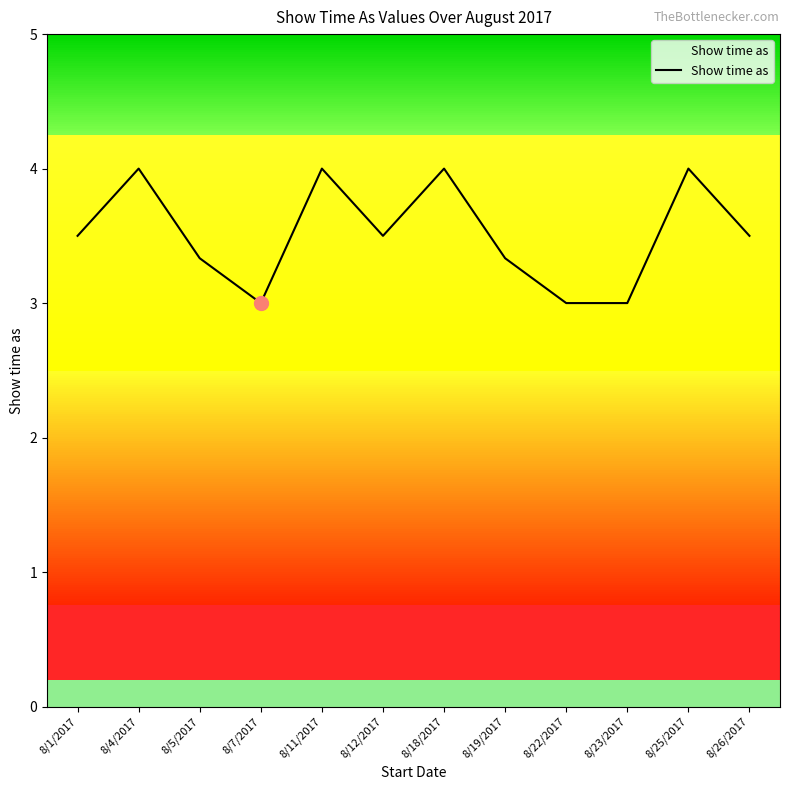

What is the value of the 6th point from the left?

3.5